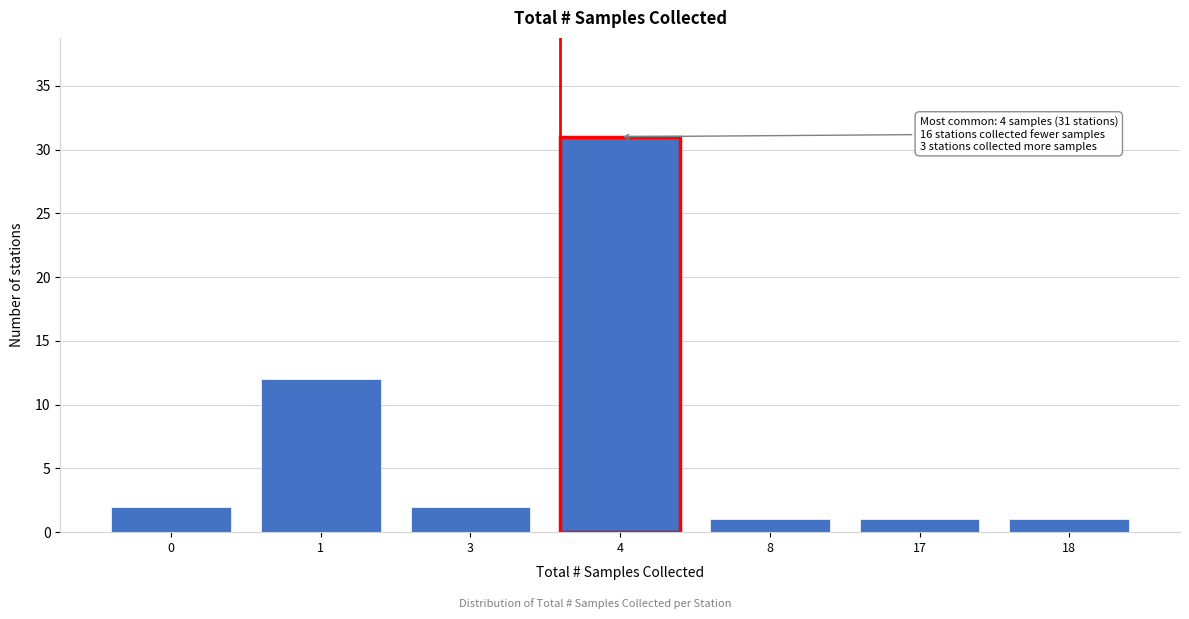

Reading left to right, extract all data points from this chart.

0=2	1=12	3=2	4=31	8=1	17=1	18=1